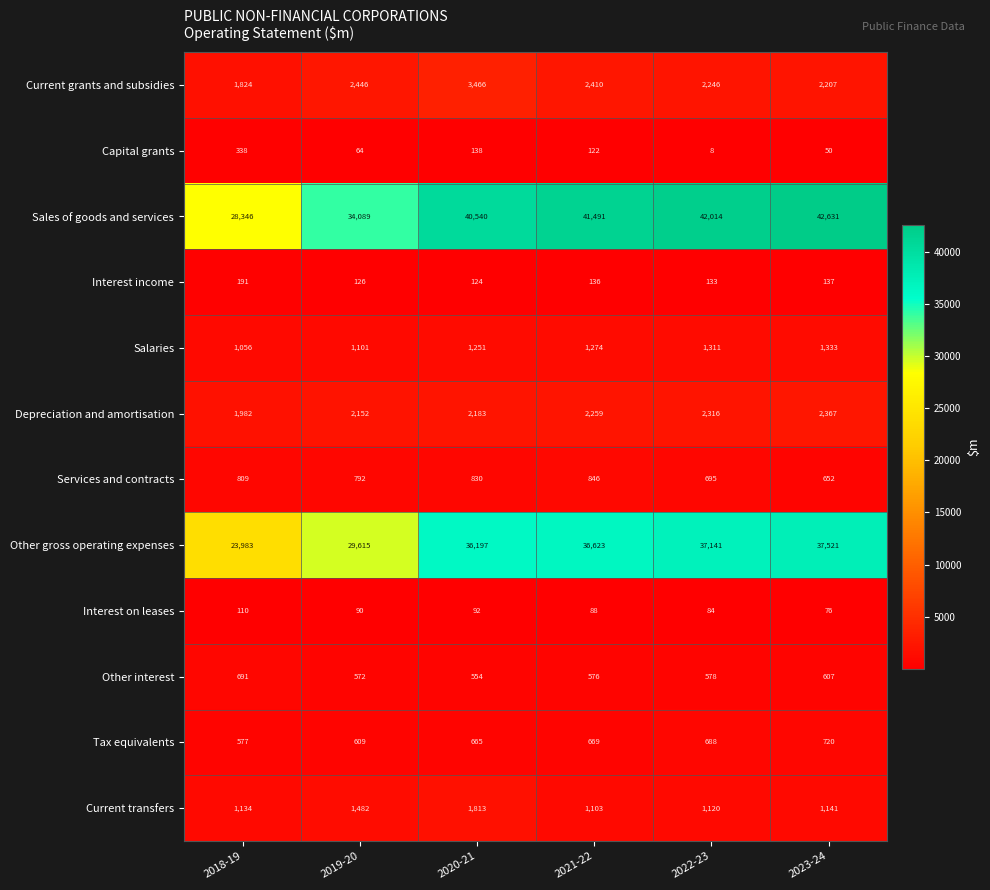

What is the difference between the Current grants and subsidies values at 2023-24 and 2022-23?

39